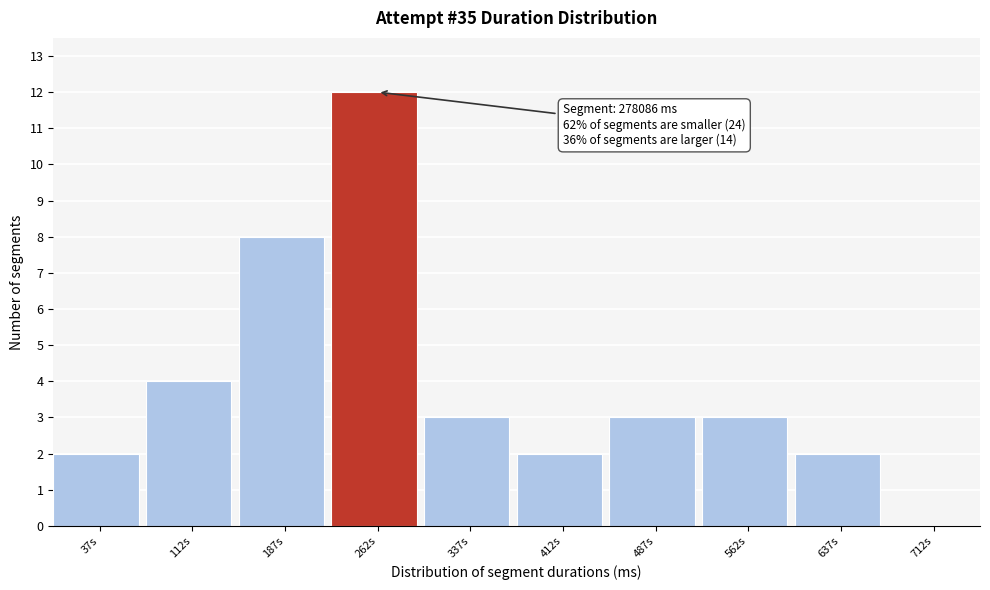

Reading left to right, what are all the values shown in this chart?

37s=2	112s=4	187s=8	262s=12	337s=3	412s=2	487s=3	562s=3	637s=2	712s=0